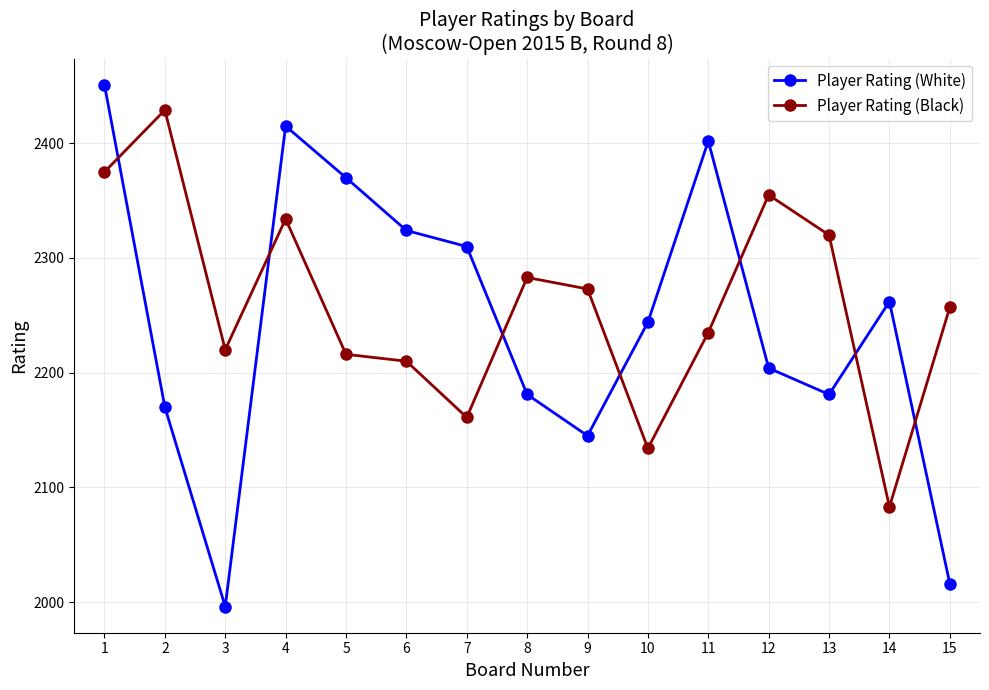

What is the minimum value shown in the chart?

1996